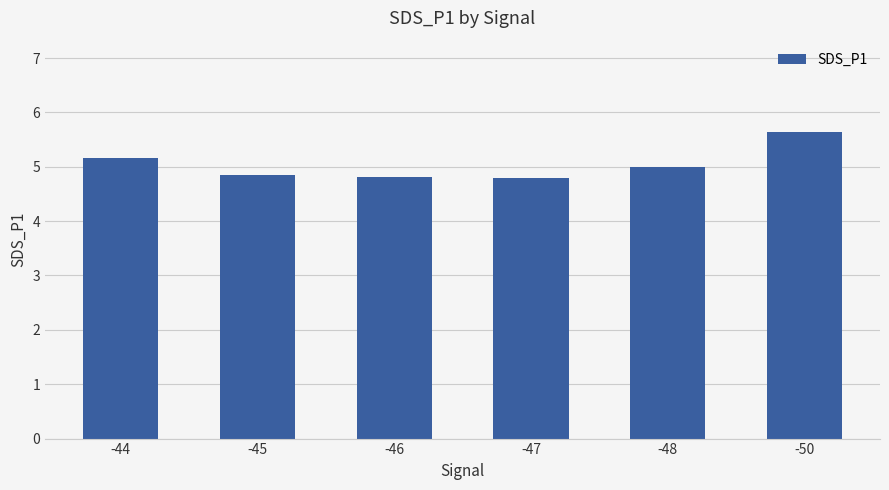

What is the difference between the maximum and minimum values?

0.8